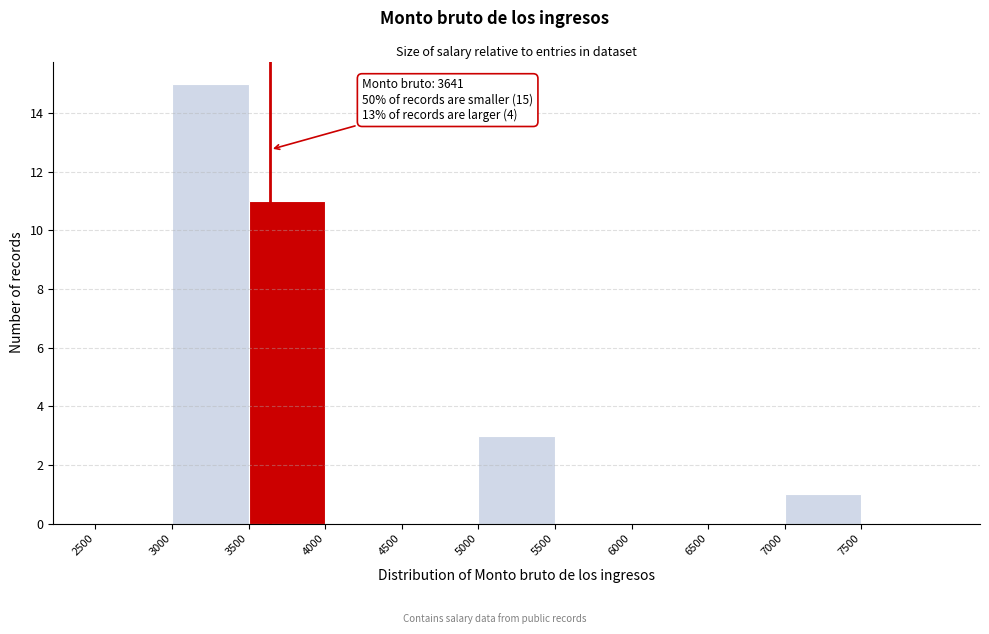

Which range on the x-axis has the tallest bar?

3000 to 3500